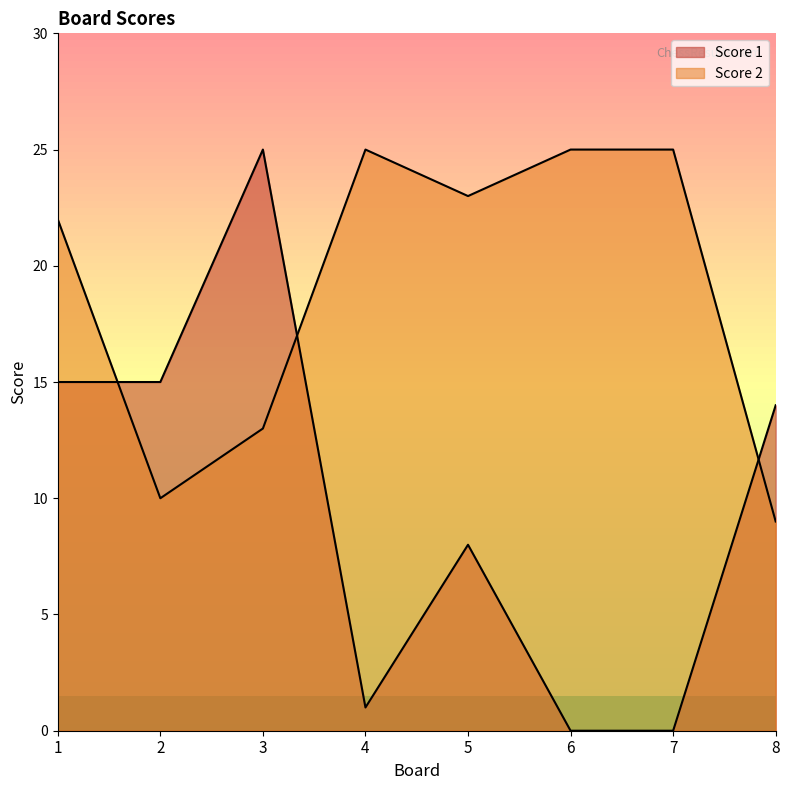

Reading right to left, what are all the values shown in this chart?

Score 1: 14	0	0	8	1	25	15	15
Score 2: 9	25	25	23	25	13	10	22